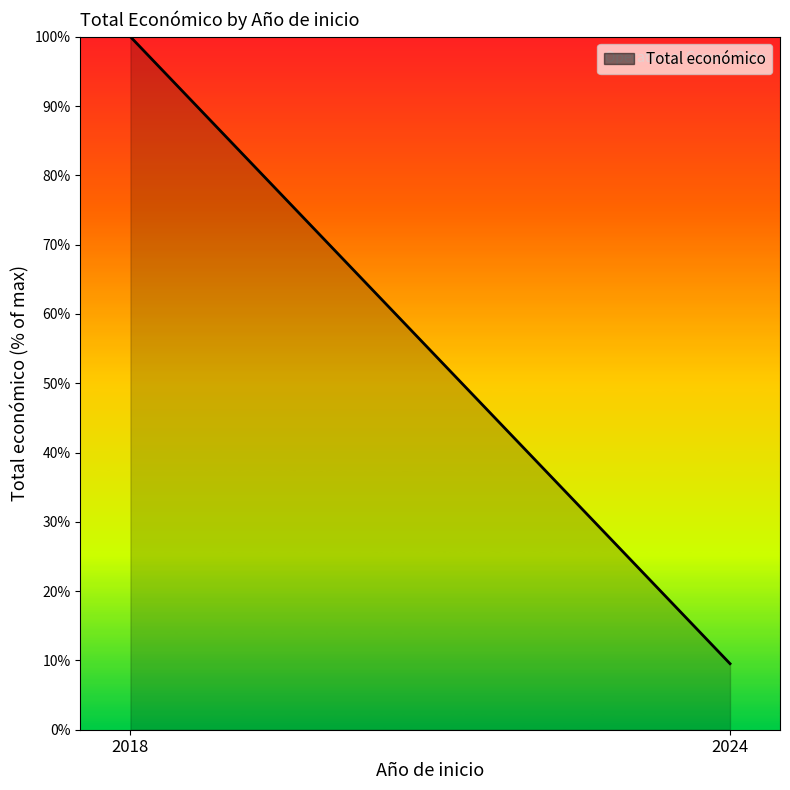

Rank the categories by value from lowest to highest.

2024, 2018